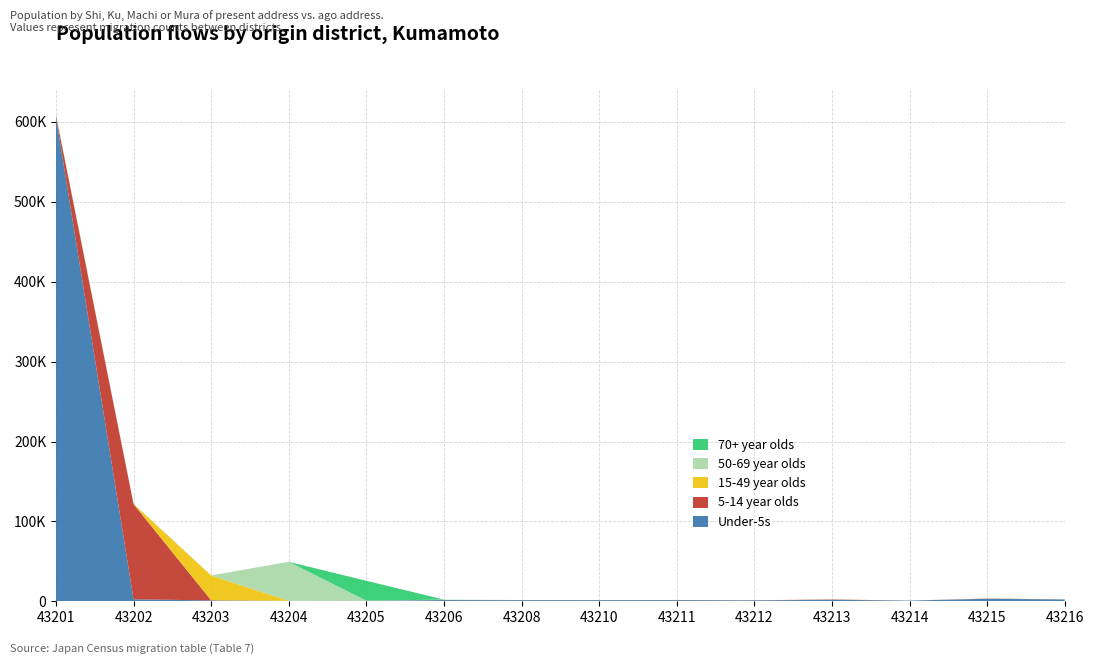

Reading right to left, extract all data points from this chart.

Under-5s: 43216=2271	43215=3126	43214=819	43213=1835	43212=1110	43211=1420	43210=1352	43208=1395	43206=1497	43205=584	43204=543	43203=1069	43202=2500	43201=606385
5-14 year olds: 43216=60	43215=253	43214=37	43213=433	43212=139	43211=148	43210=63	43208=71	43206=70	43205=175	43204=33	43203=197	43202=119148	43201=1647
15-49 year olds: 43216=31	43215=64	43214=19	43213=36	43212=12	43211=28	43210=17	43208=33	43206=43	43205=29	43204=15	43203=31003	43202=185	43201=684
50-69 year olds: 43216=17	43215=35	43214=8	43213=14	43212=9	43211=15	43210=32	43208=69	43206=497	43205=4	43204=48786	43203=16	43202=40	43201=464
70+ year olds: 43216=13	43215=33	43214=7	43213=17	43212=6	43211=9	43210=11	43208=4	43206=13	43205=24834	43204=4	43203=35	43202=103	43201=366